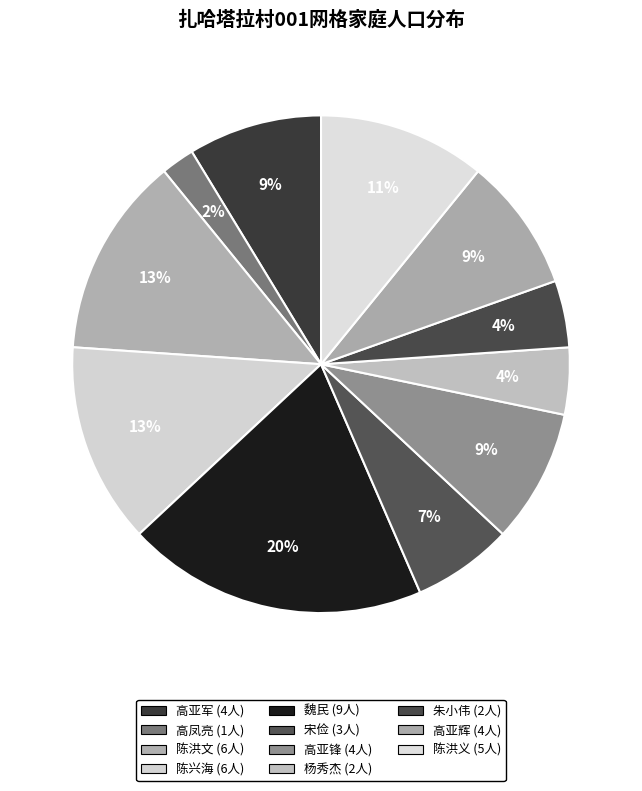

True or false: 高亚辉 accounts for 9% of the total.

True